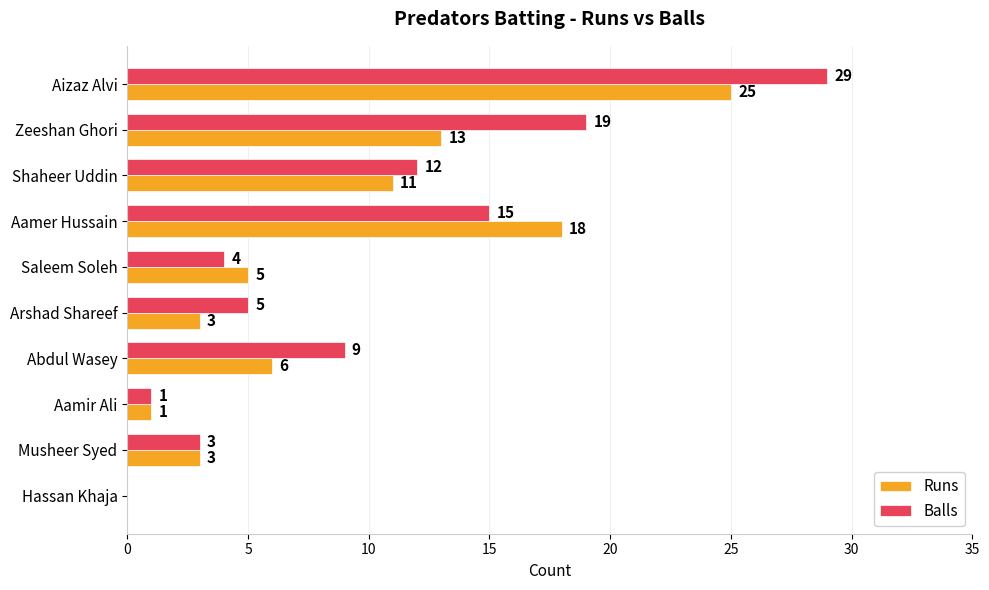

What is the sum of all Runs values?

85